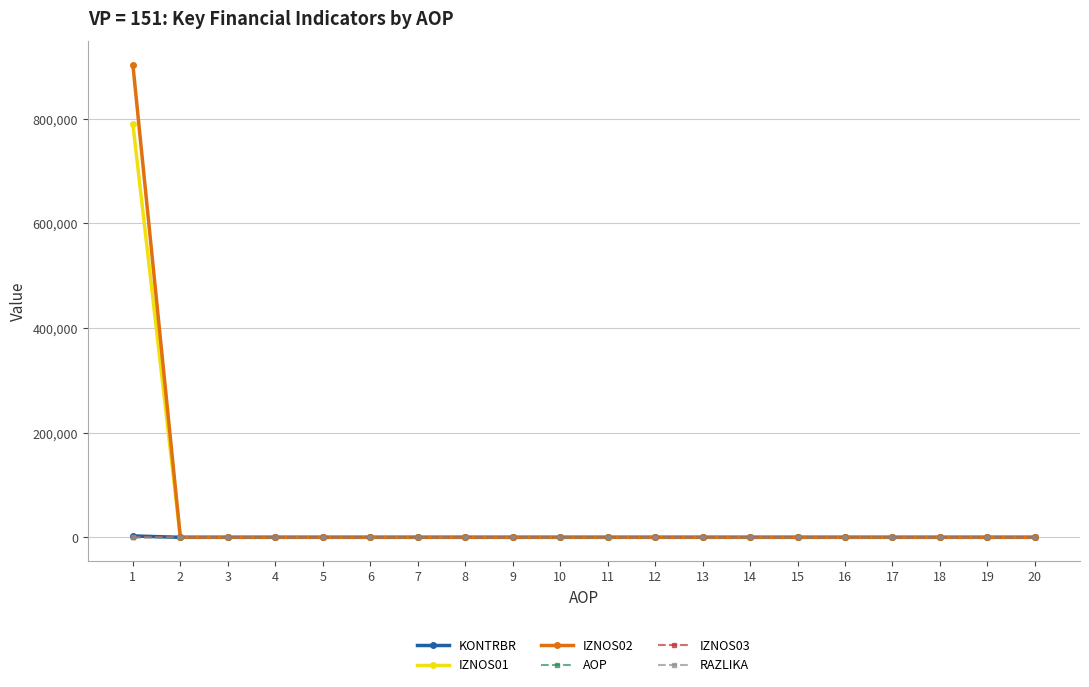

Is it true that AOP equals 5.0 at 5?

True